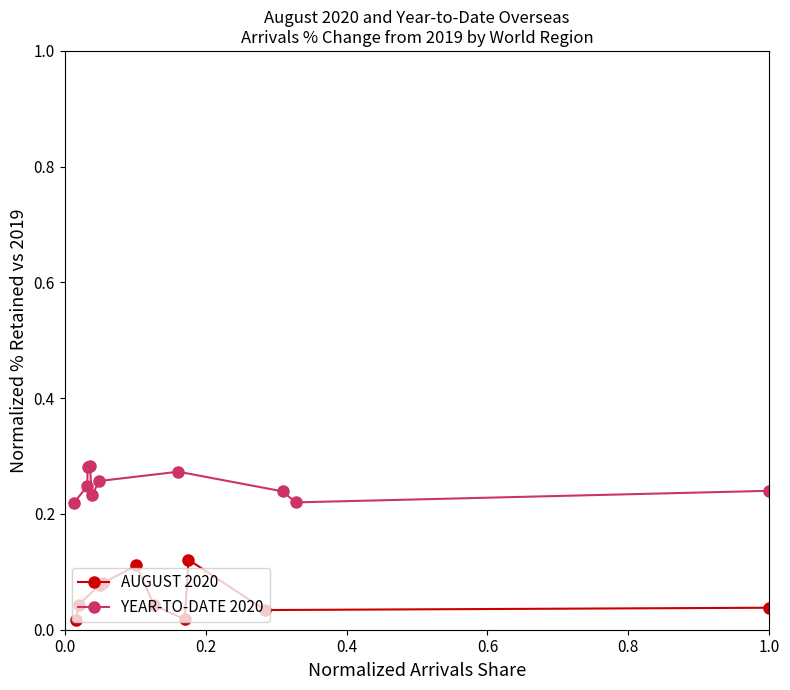

In YEAR-TO-DATE 2020, how many points are lower than both neighbors (excluding endpoints)?

2